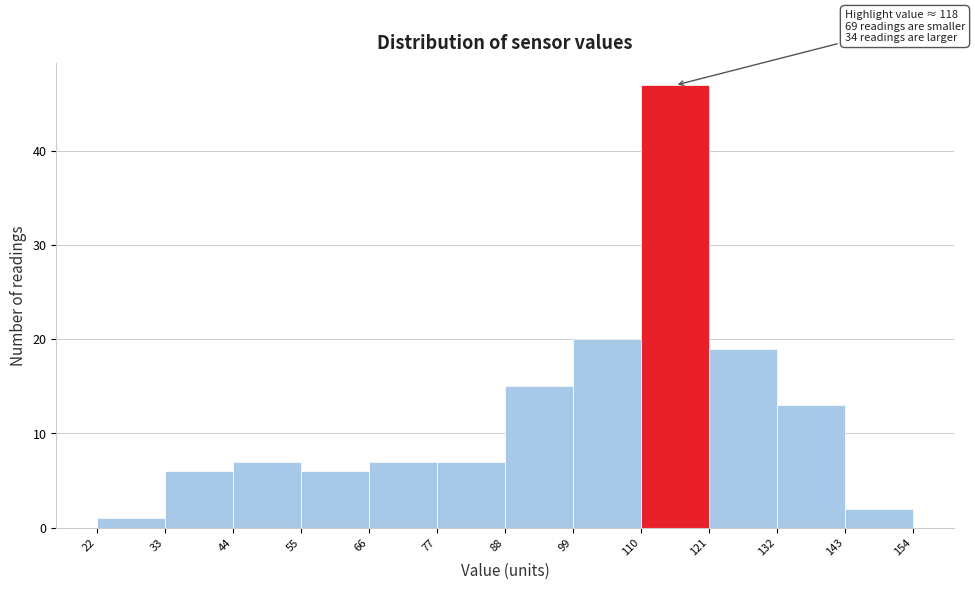

Over which range of the x-axis is the bar tallest?

110 to 121